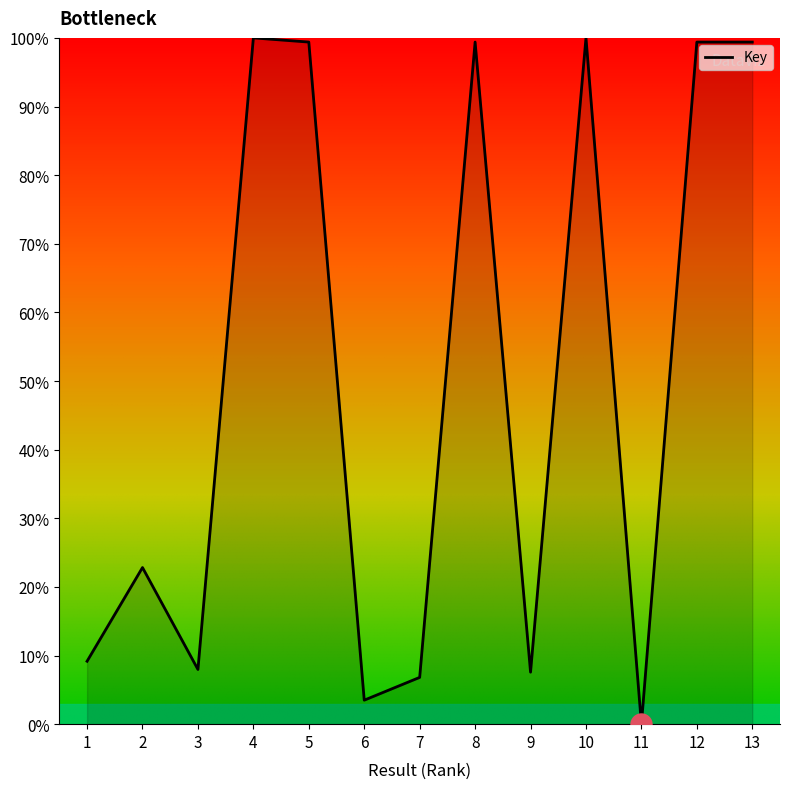

Approximately how many times larger is the value at 7 compared to 9?

0.9